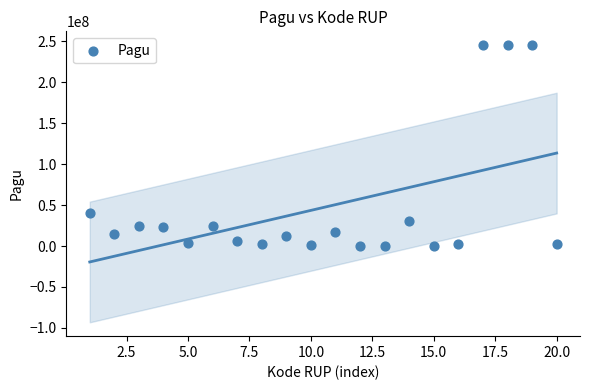

What Y value in the scatter plot is closest to 122675000?

40295000